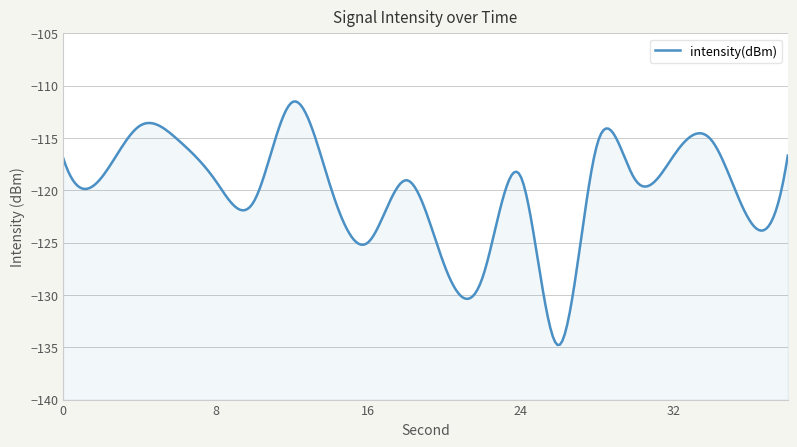

List the labels in order of value, smallest first.

26, 22, 20, 16, 36, 10, 14, 8, 18, 30, 2, 24, 0, 32, 38, 28, 34, 6, 4, 12